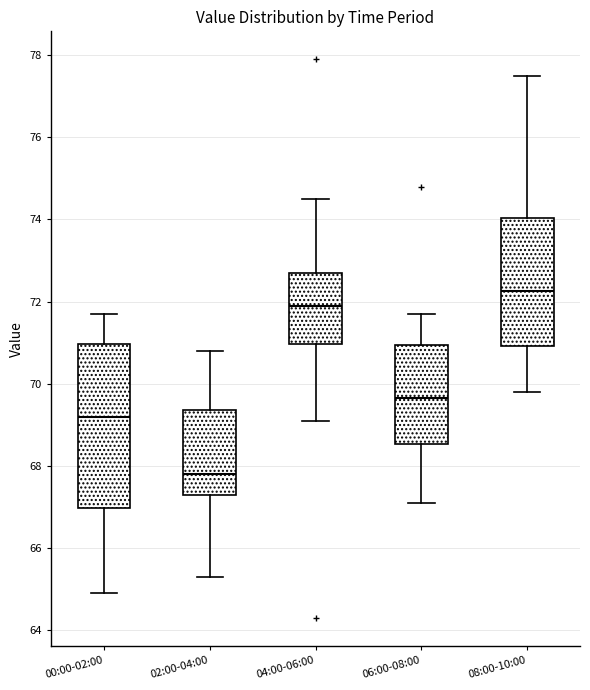

Which box's median line is the lowest?

02:00-04:00